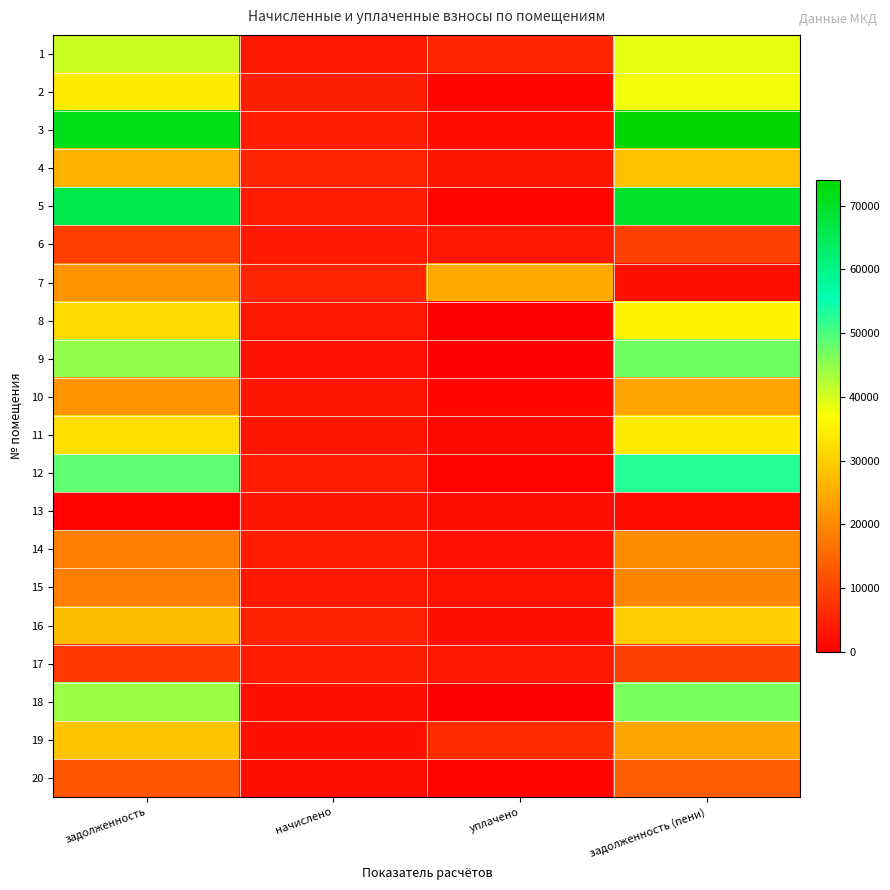

At which category is the sum across all series the highest?

задолженность (пени)